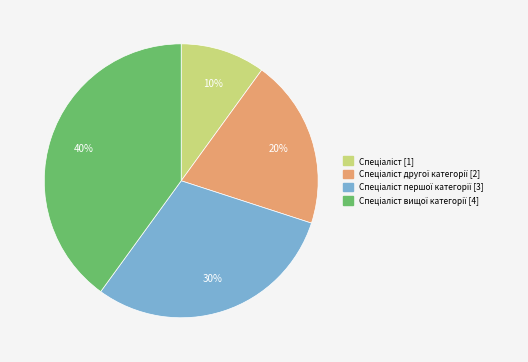

Is there a majority slice in this chart?

No